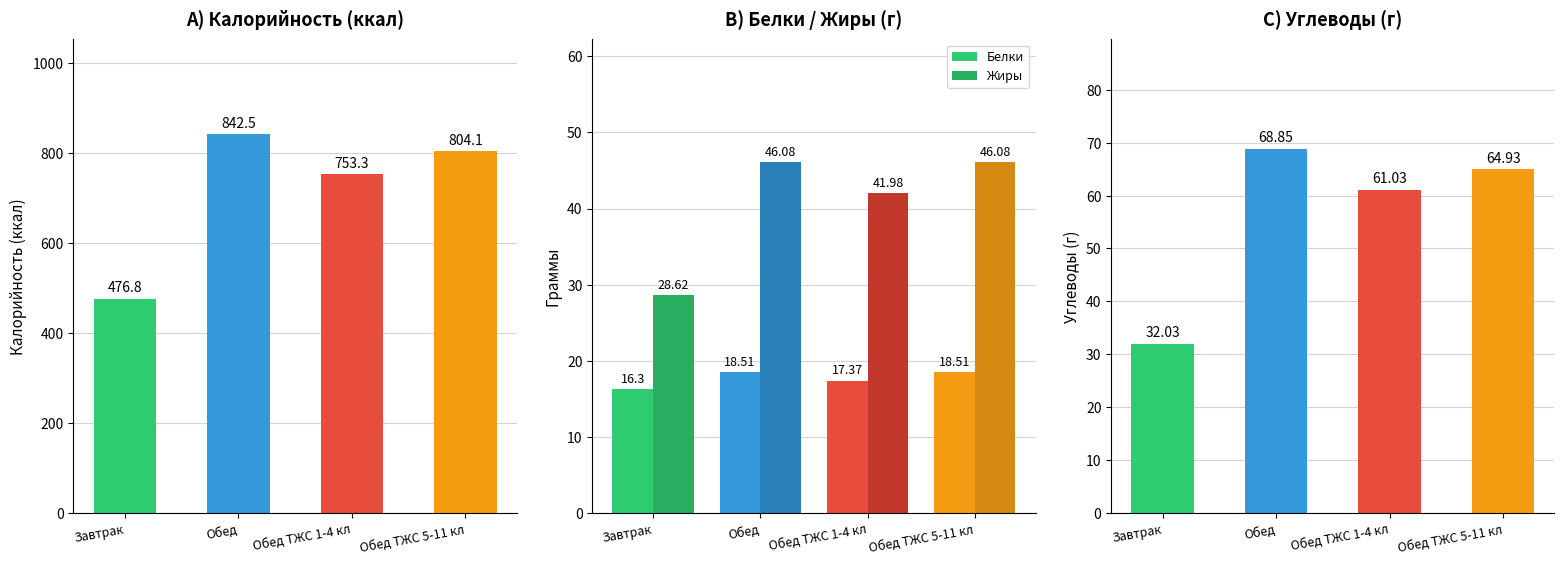

Between Обед ТЖС 1-4 кл and Обед ТЖС 5-11 кл, which is larger?

Обед ТЖС 5-11 кл